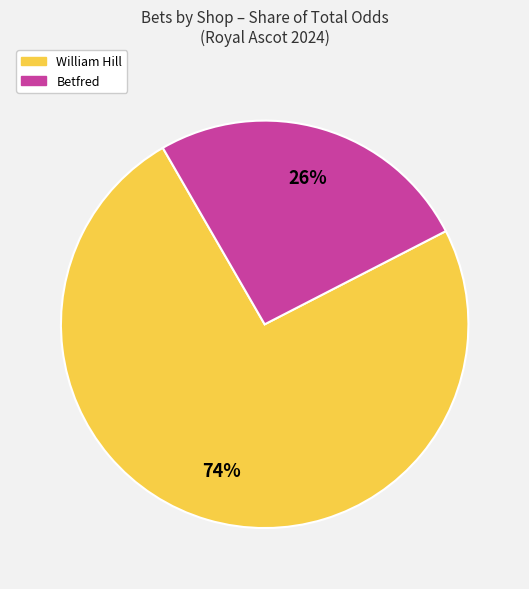

Does Betfred account for over 50% of the chart?

No